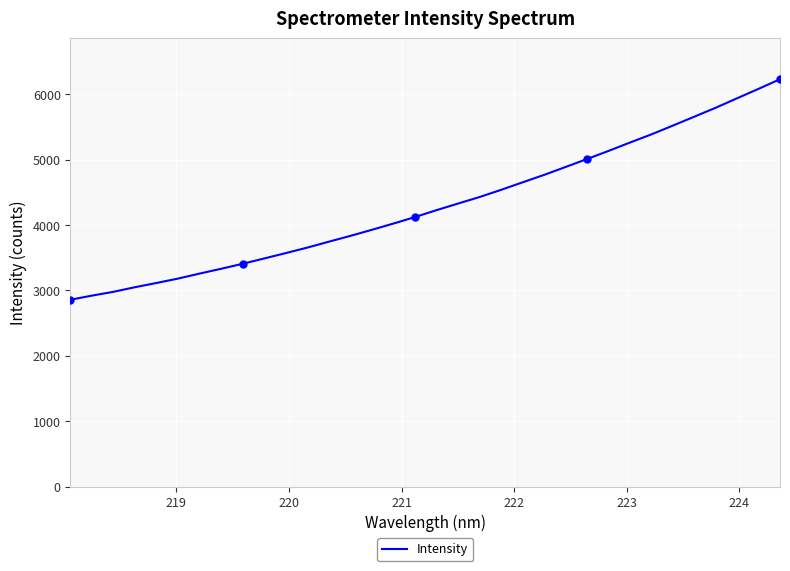

What is the maximum value for Intensity?

6232.2